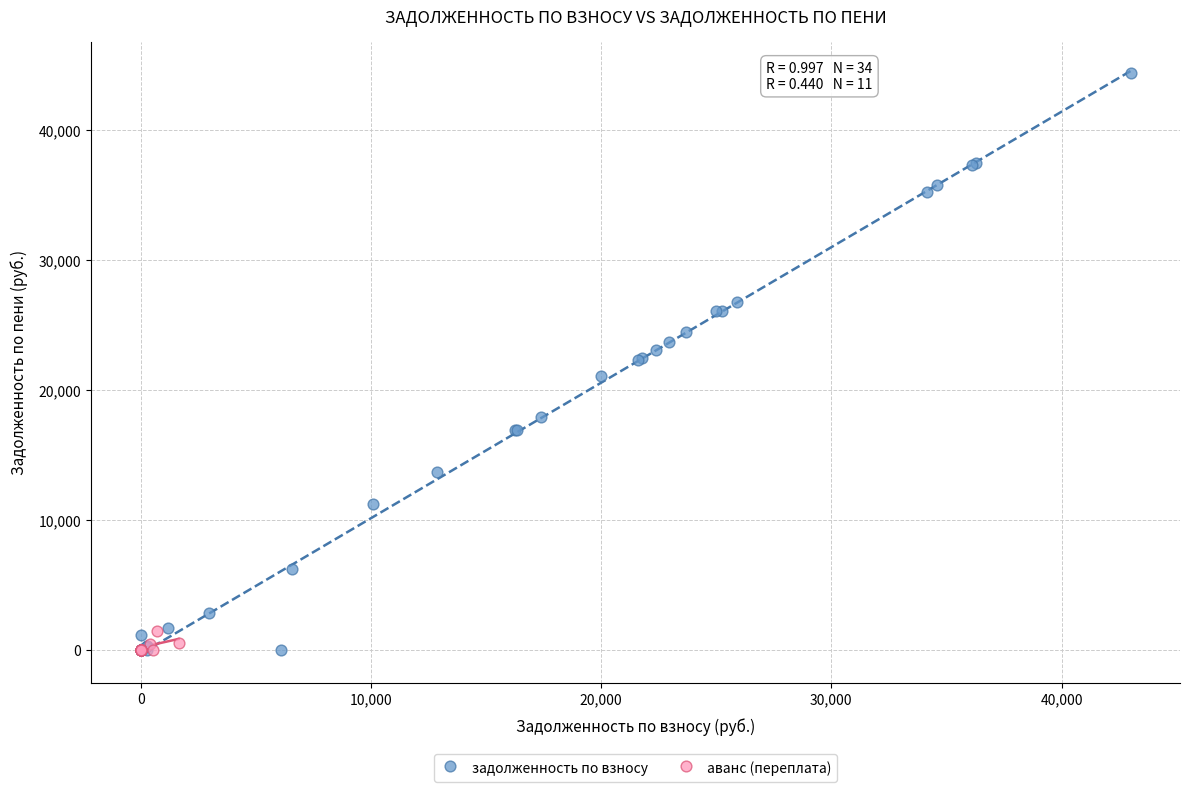

Which series has the widest spread of Y values?

задолженность по взносу